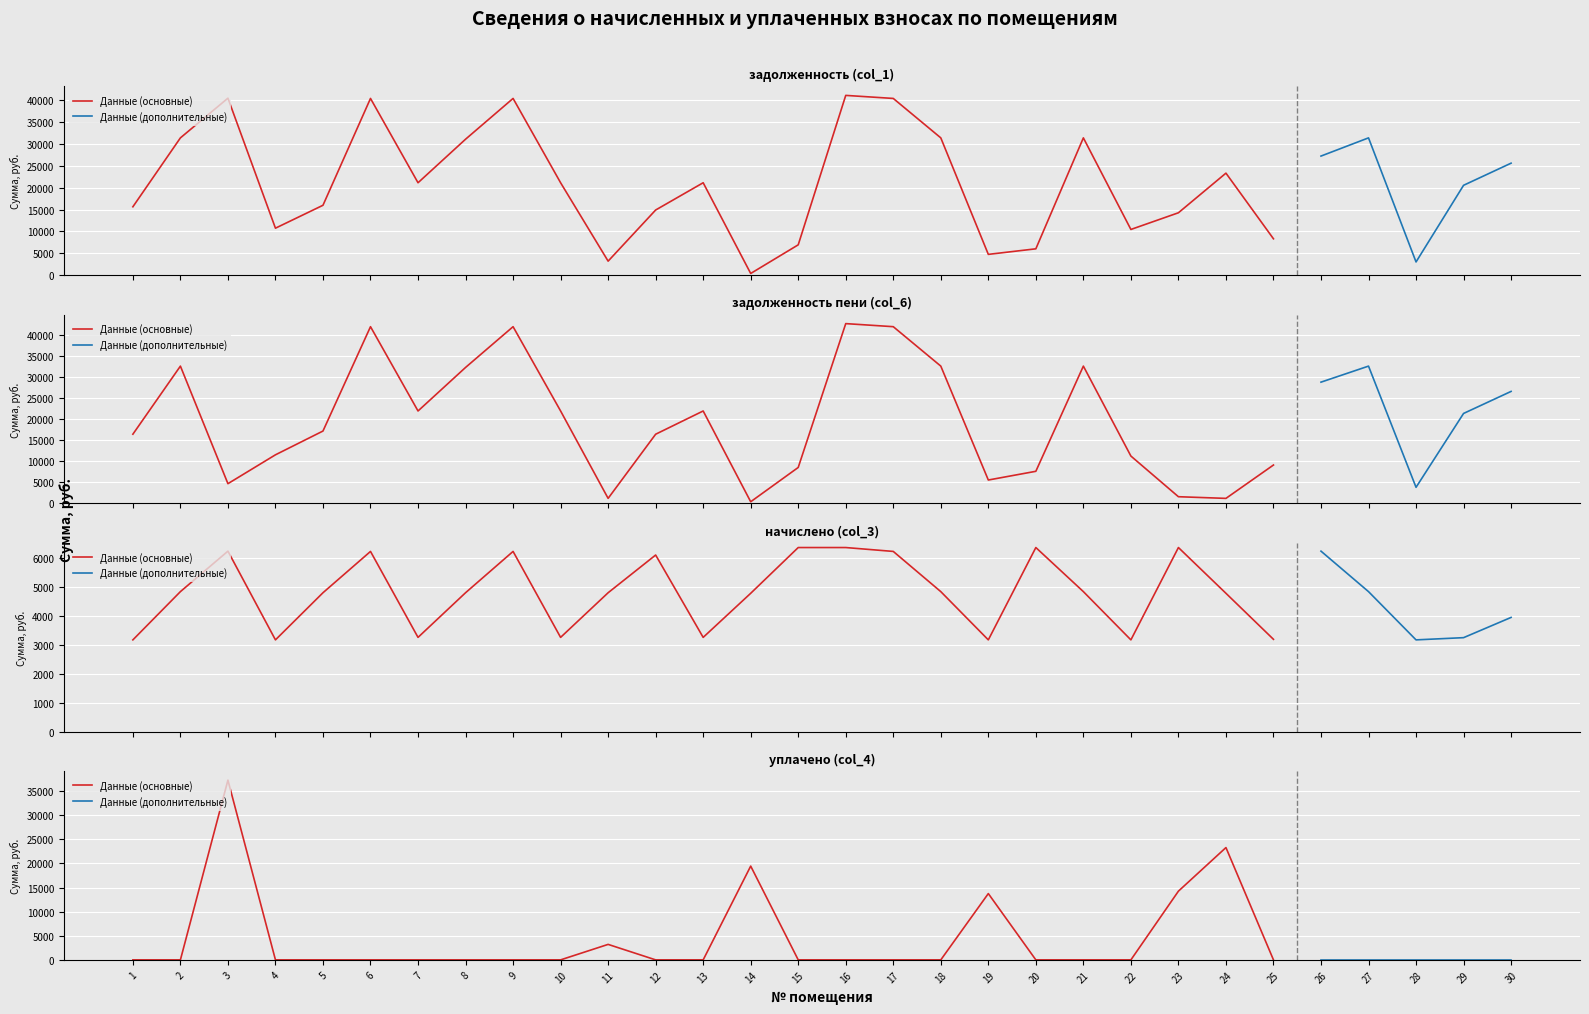

What is the value of the начислено (col_3) point at the 24th from the left?

4790.4